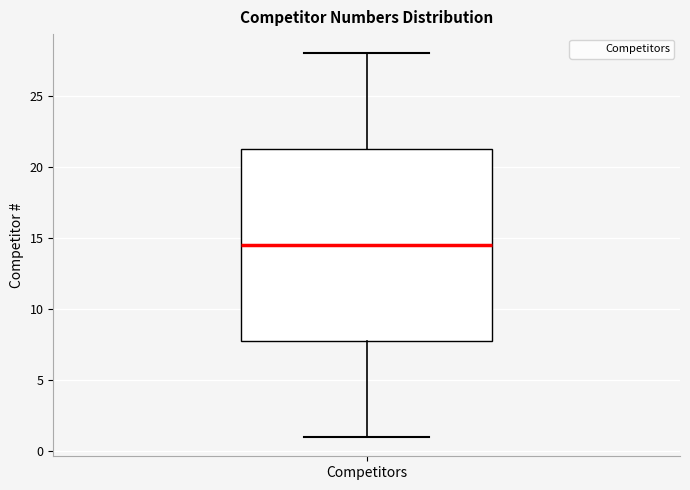

Read this box plot against the y-axis: the position of the median line, the range covered by the box, and the ends of both whiskers. The values are not printed on the chart, so give them approximately, as read against the axis.

median 14.5, box 8.0 to 21.5, whiskers 1.0 to 28.0